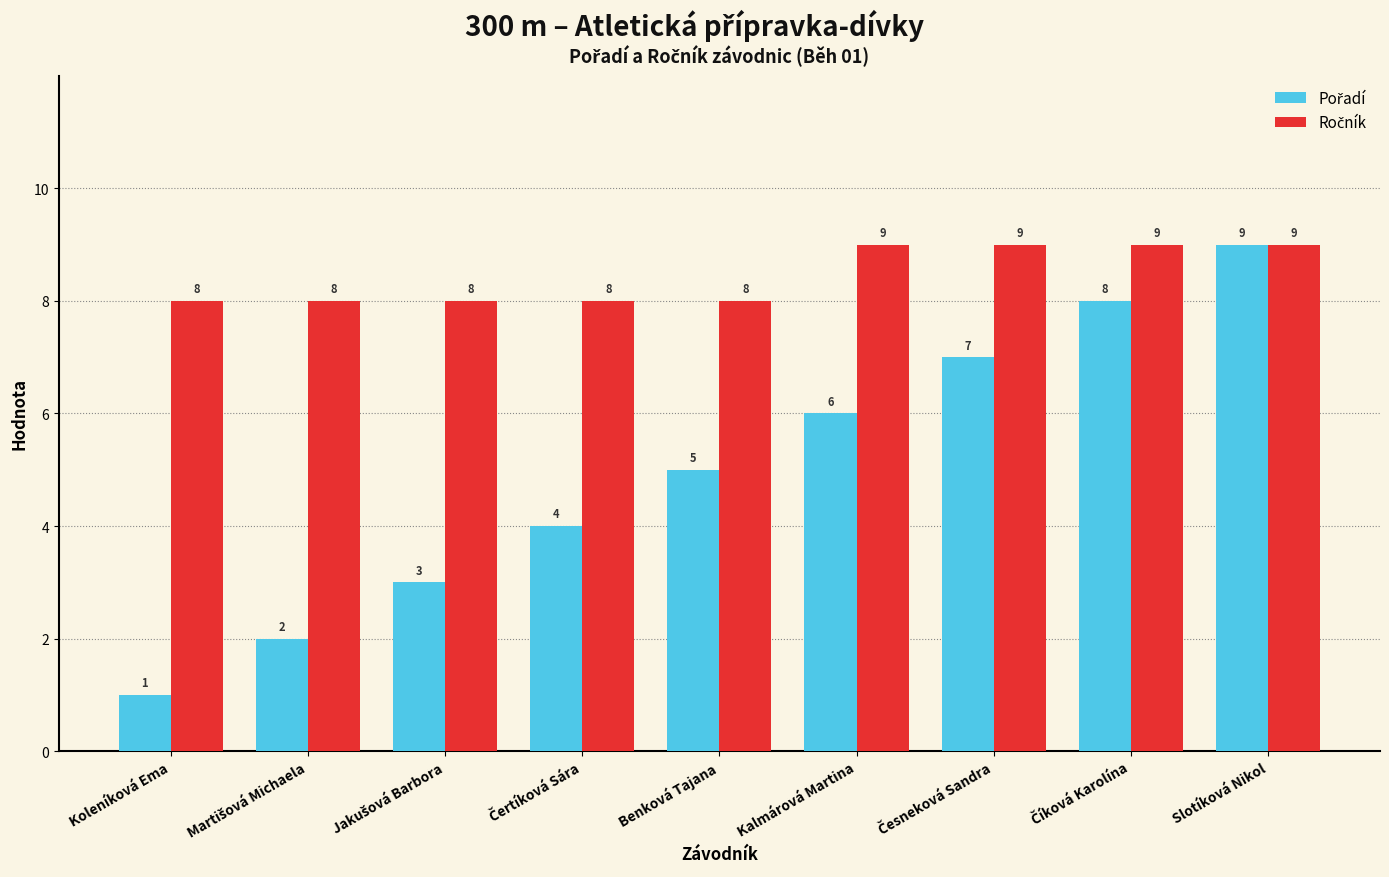

At how many categories does at least one series exceed 3?

9